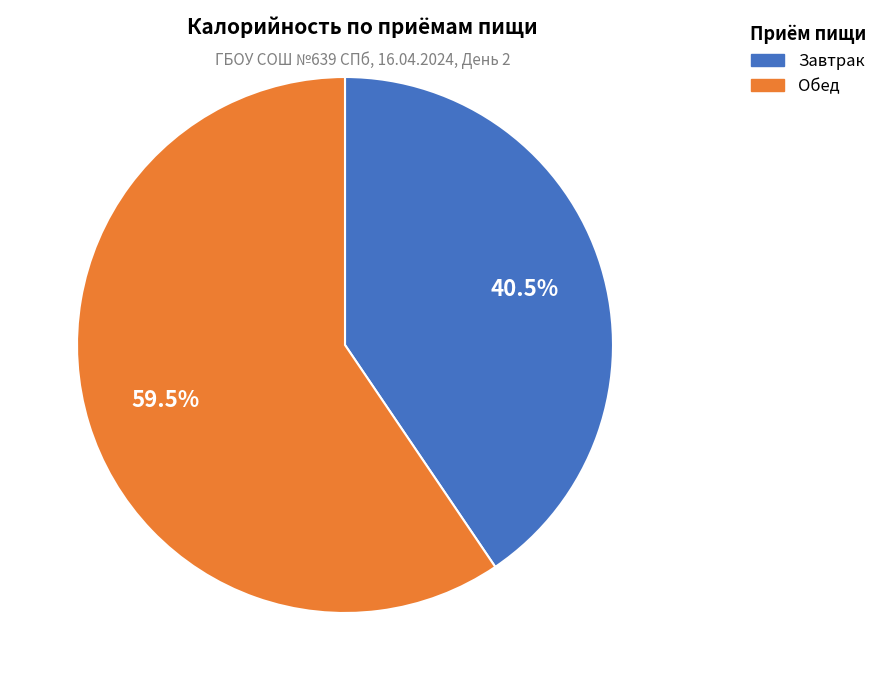

To the nearest percent, what is the difference between the largest and smallest slice percentages?

19%